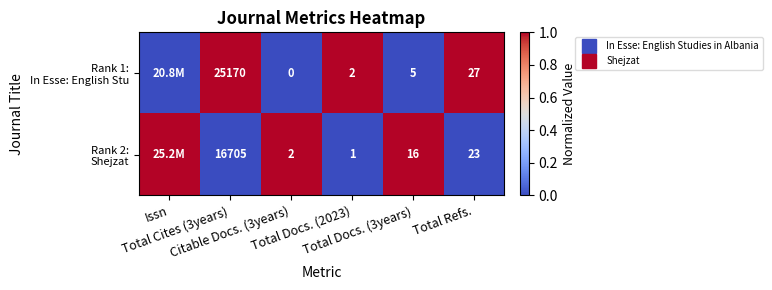

At which category is the sum across all series the highest?

Issn